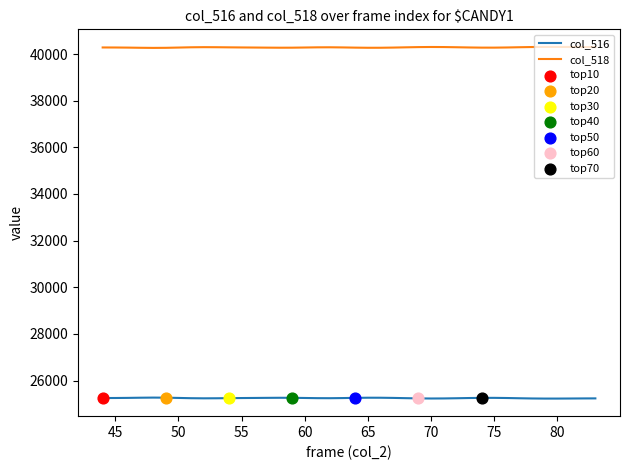

Rank the series by their maximum value, from lowest to highest.

col_516, col_518